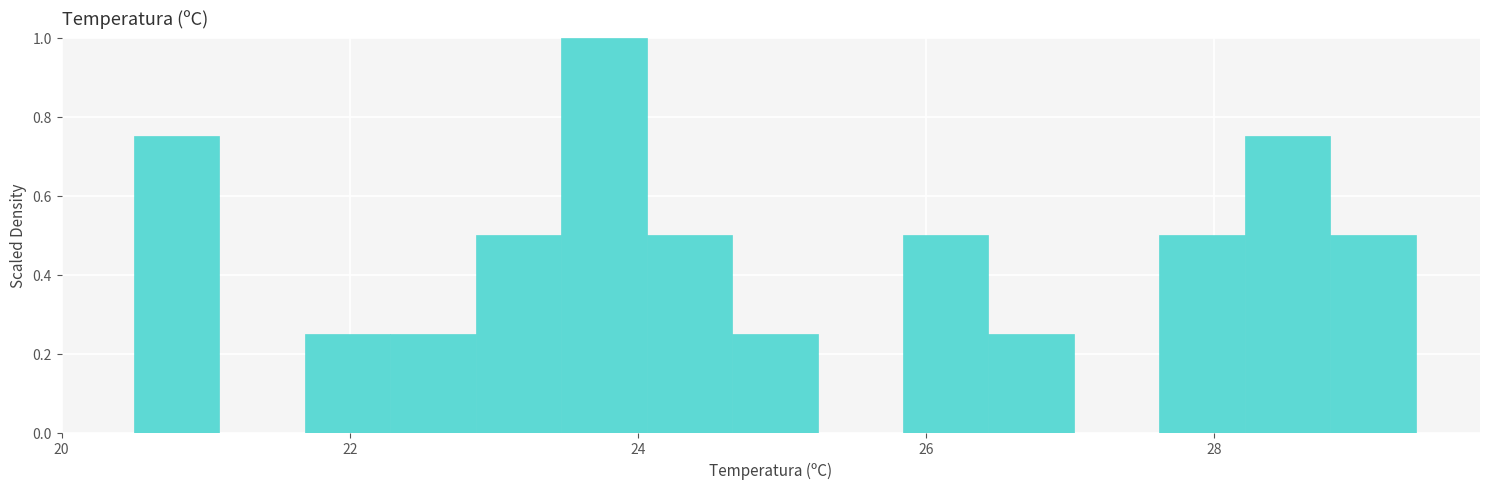

Around what value on the x-axis is the tallest bar? Give the approximate position of its centre, as read against the axis.

23.8